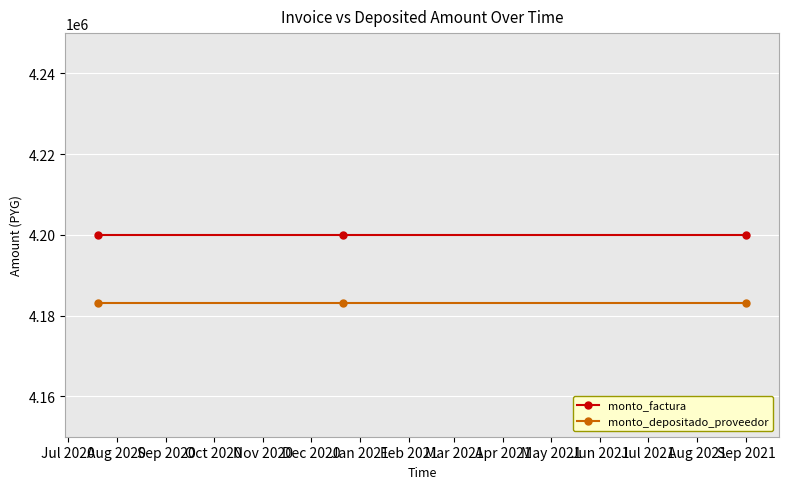

Rank the series by their average value, from highest to lowest.

monto_factura, monto_depositado_proveedor